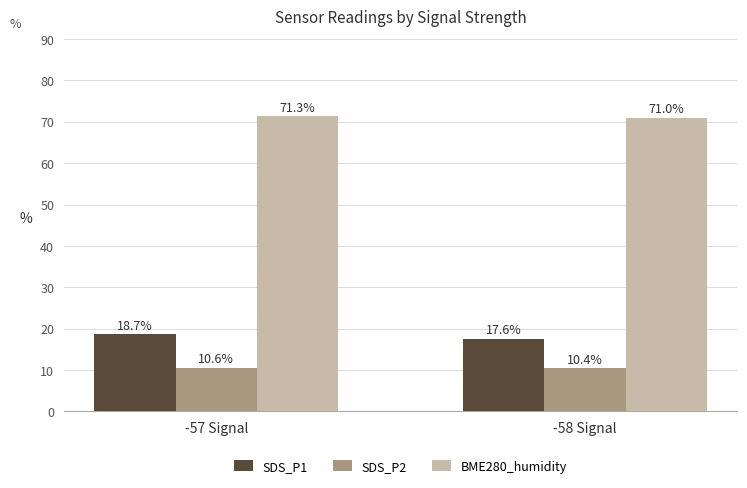

What are all the series names shown in the legend?

SDS_P1, SDS_P2, BME280_humidity